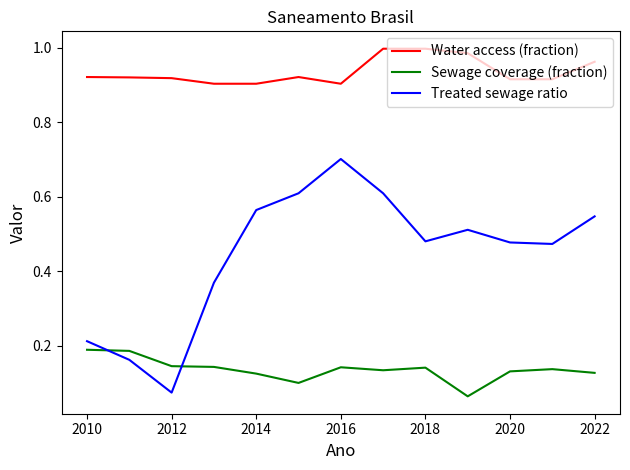

True or false: Treated sewage ratio and Water access (fraction) intersect in this chart.

False